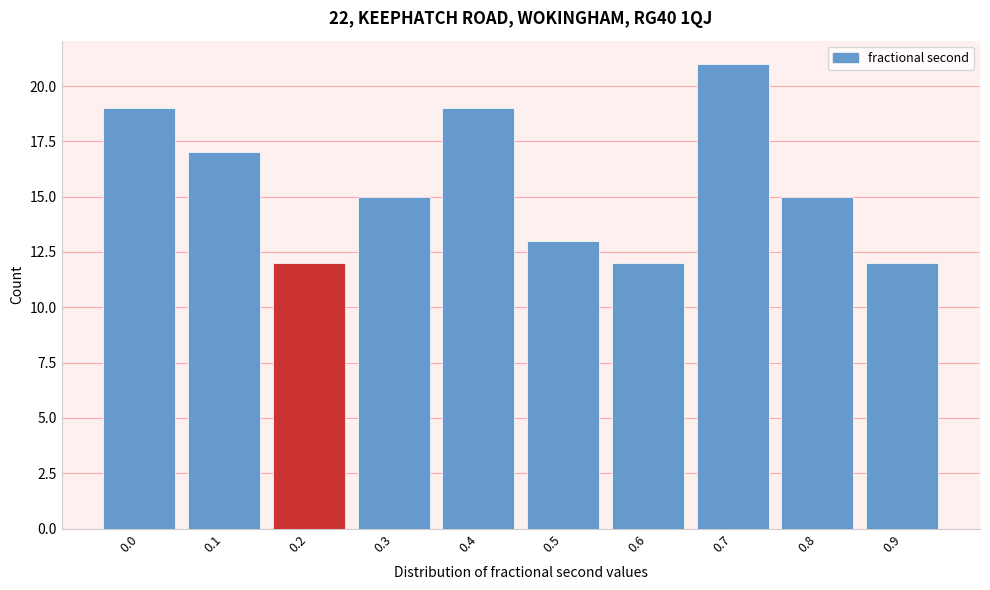

Reading left to right, what are all the values shown in this chart?

0.0=19	0.1=17	0.2=12	0.3=15	0.4=19	0.5=13	0.6=12	0.7=21	0.8=15	0.9=12